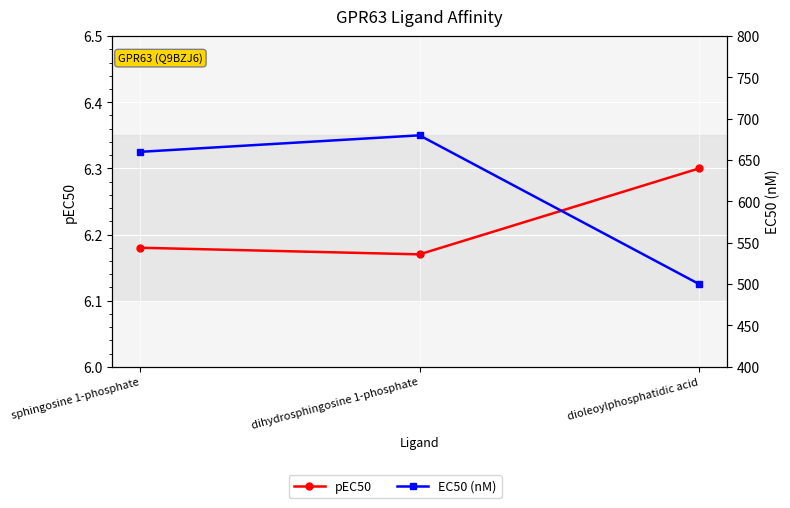

Rank the categories by EC50 (nM) value from highest to lowest.

dihydrosphingosine 1-phosphate, sphingosine 1-phosphate, dioleoylphosphatidic acid